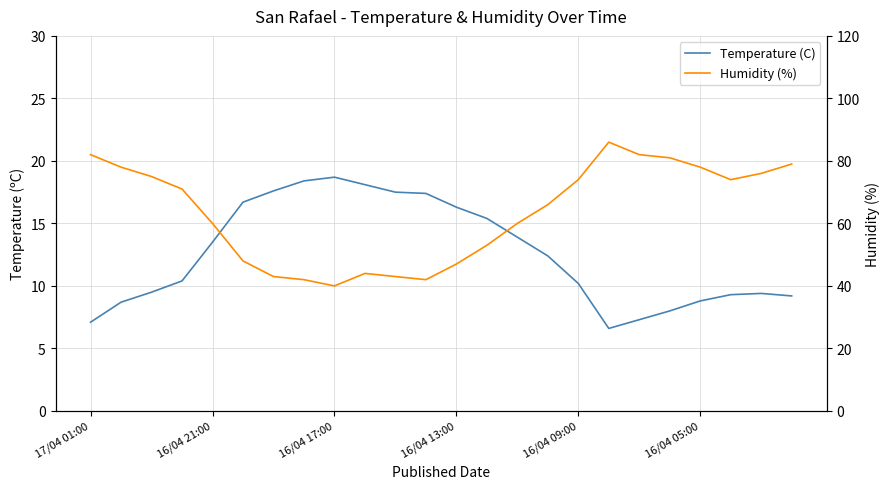

How many distinct data groups are displayed?

2